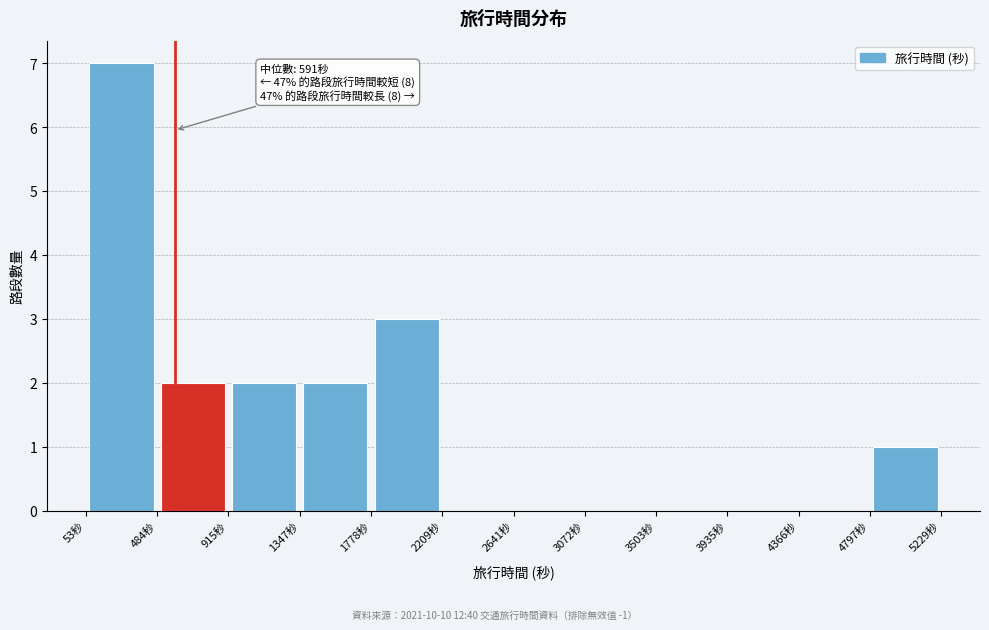

Over which range of the x-axis is the bar tallest?

50 to 500